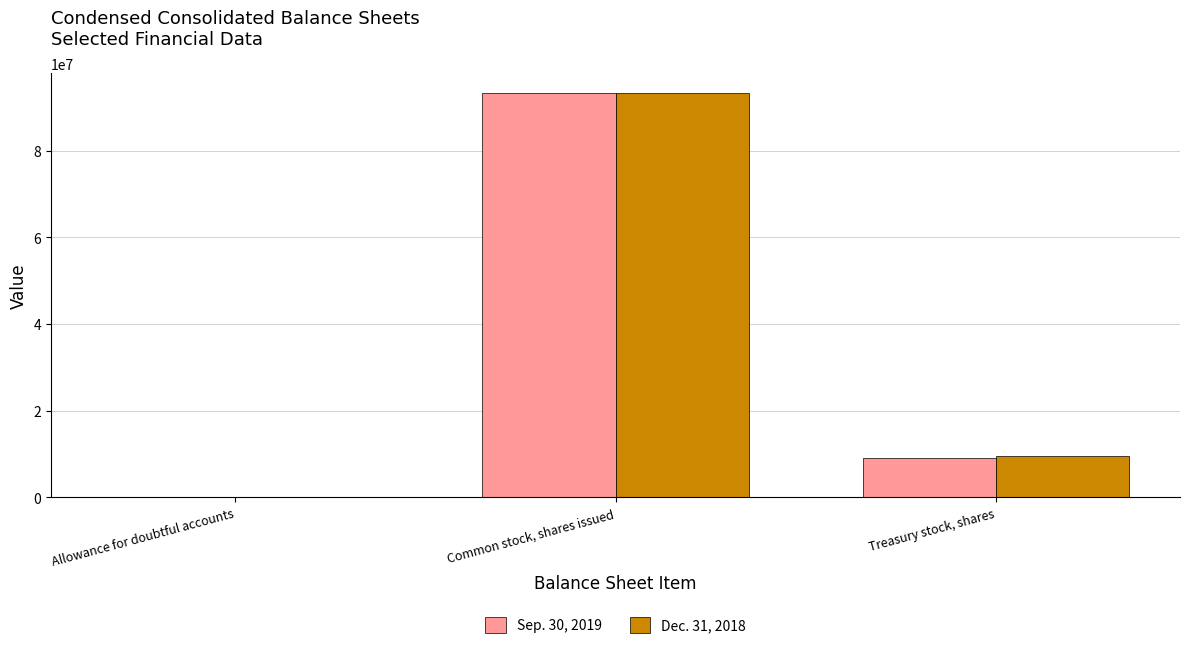

Reading right to left, extract all data points from this chart.

Sep. 30, 2019: Treasury stock, shares=9072210	Common stock, shares issued=93236023	Allowance for doubtful accounts=8700
Dec. 31, 2018: Treasury stock, shares=9601670	Common stock, shares issued=93236023	Allowance for doubtful accounts=8000